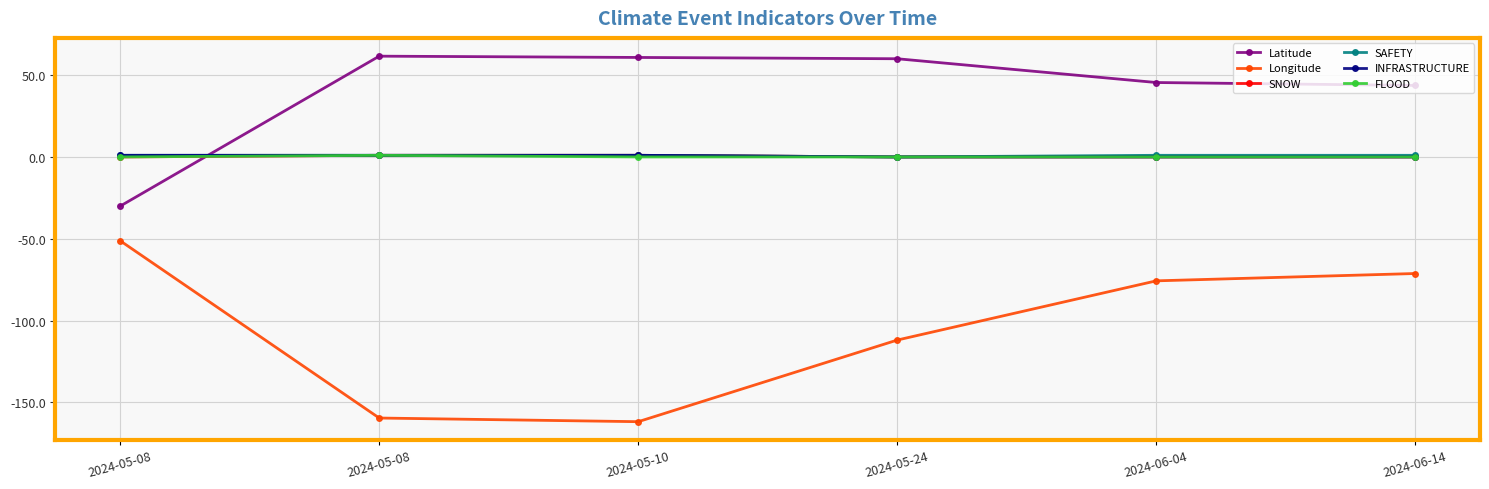

Is this an area chart (filled region under the line)?

No